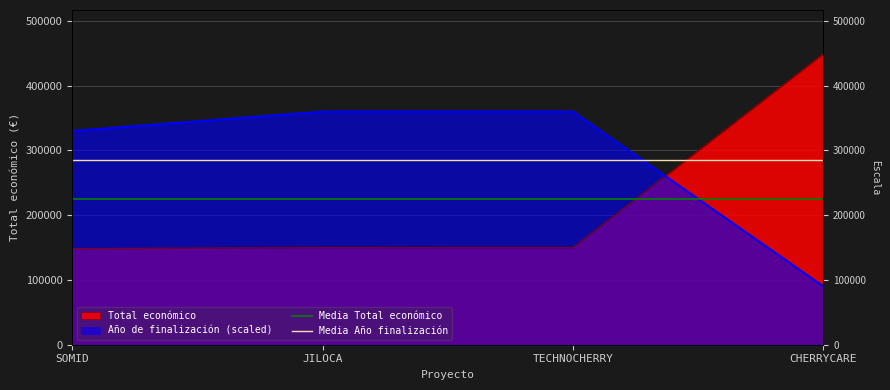

How many lines are shown in the chart?

2